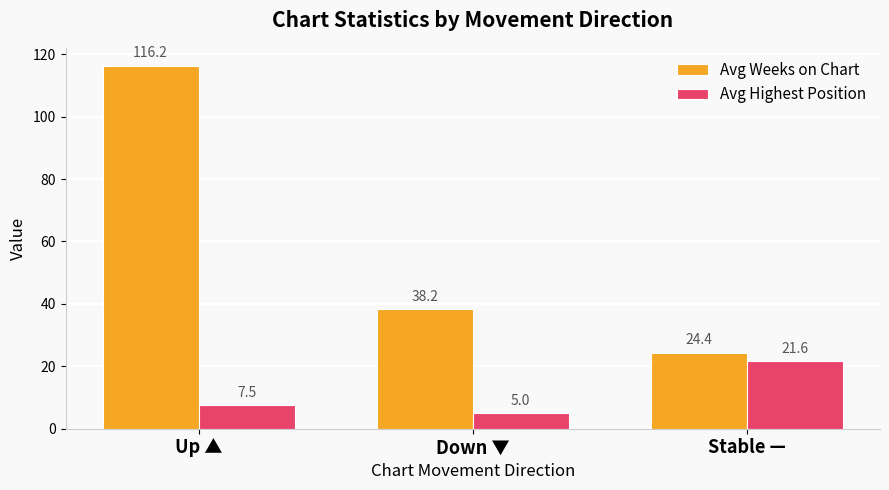

Is it true that Avg Highest Position equals 5.0 at Down ▼?

True